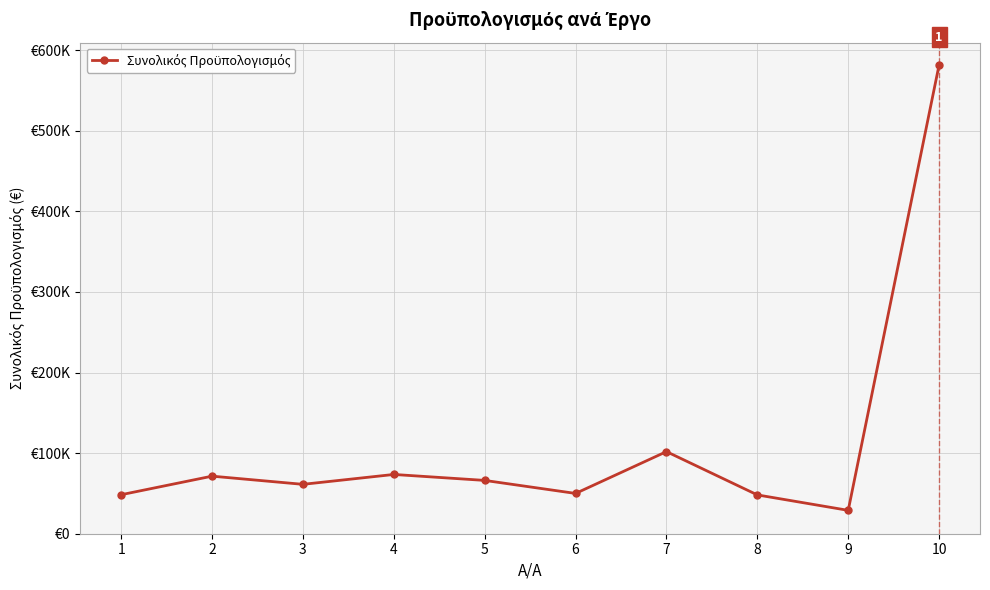

At which label does the data first exceed 66160?

2